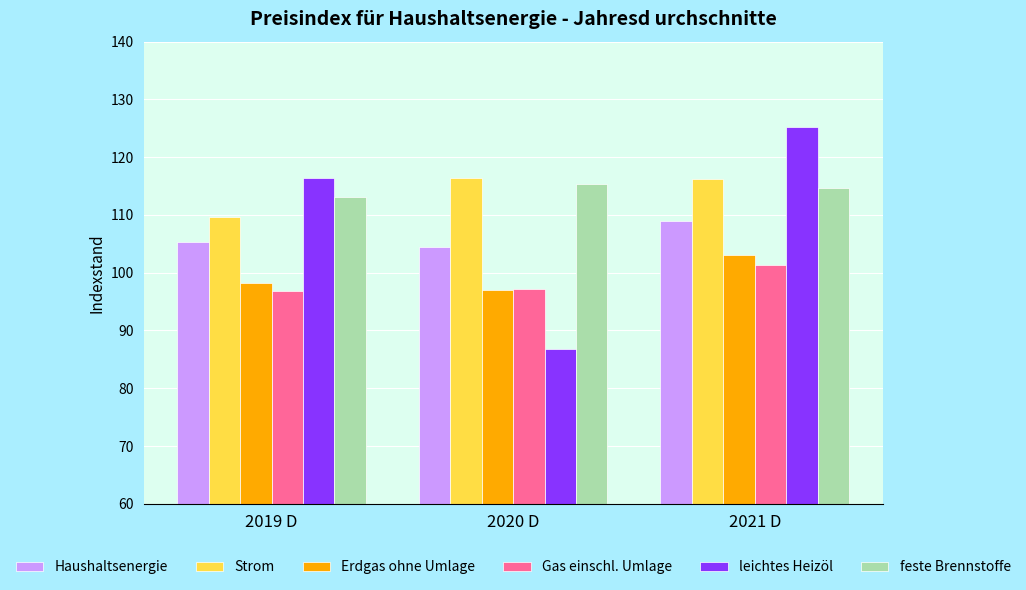

What value does the feste Brennstoffe series have at 2021 D?

114.6